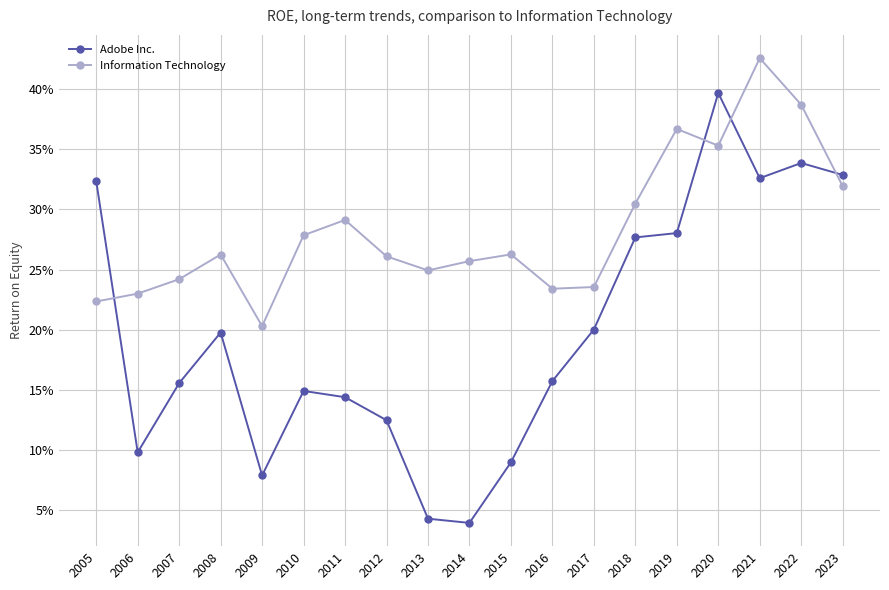

What are all the series names shown in the legend?

Adobe Inc., Information Technology